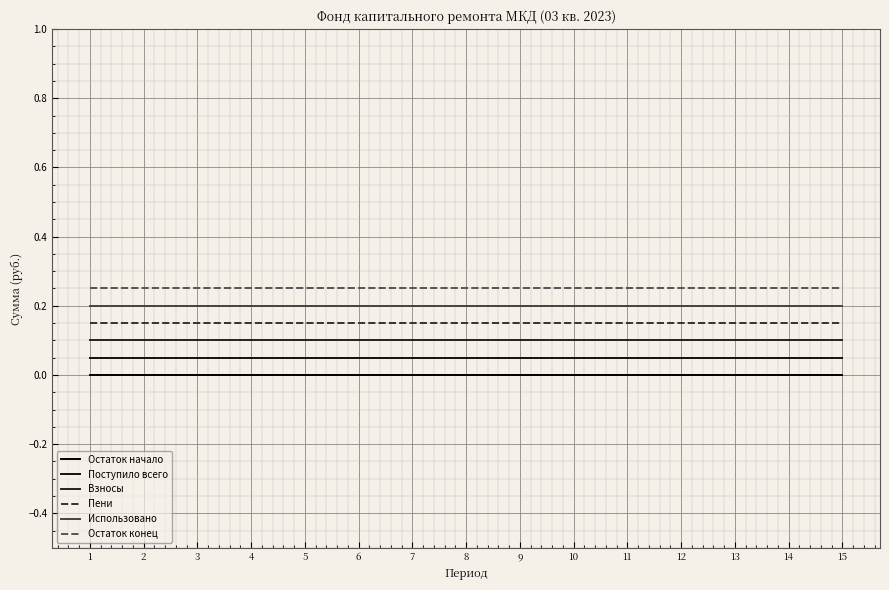

At which label does Использовано reach its minimum?

1